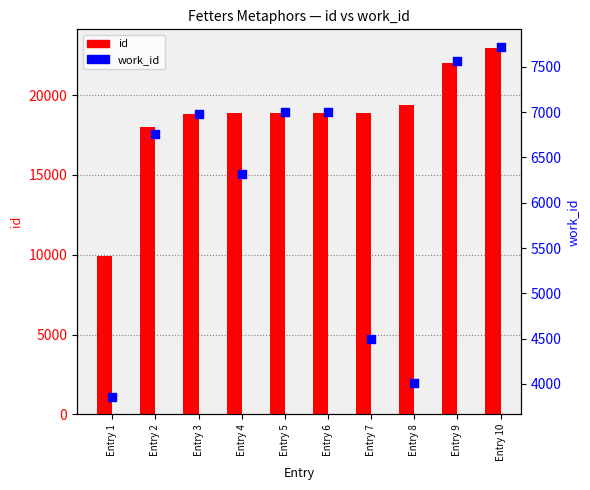

At which category is the sum across all series the highest?

Entry 10